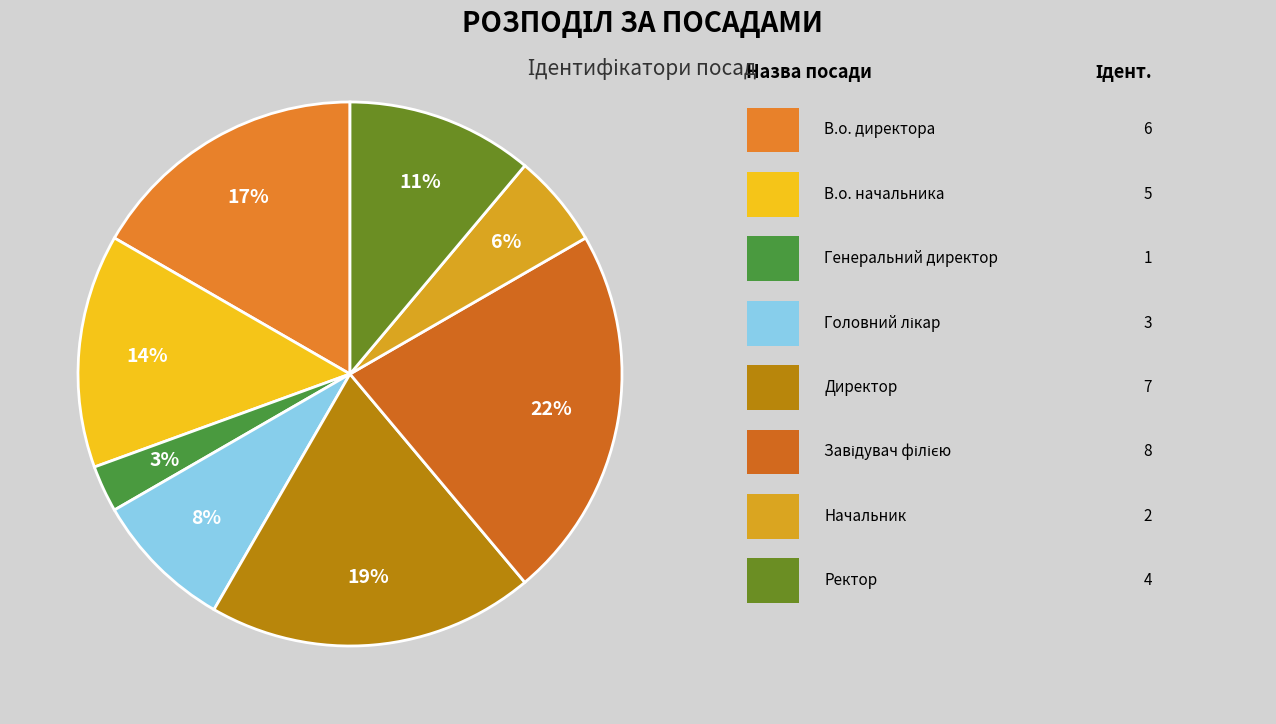

How many slices are in this pie chart?

8